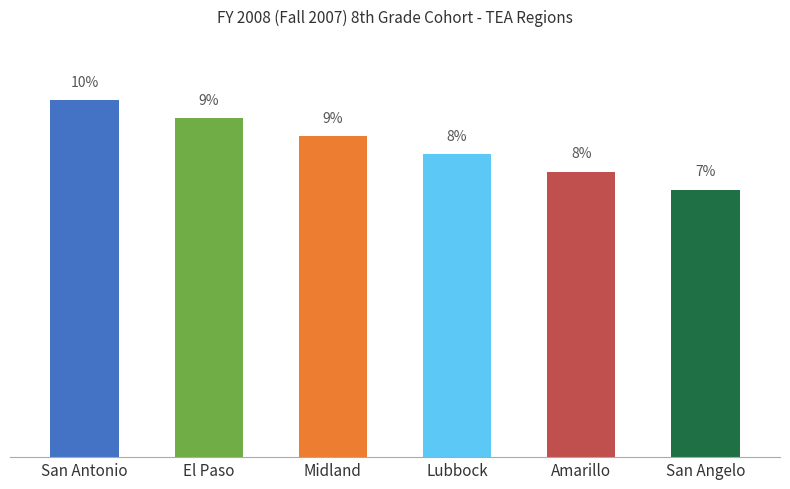

Are the bars horizontal?

No